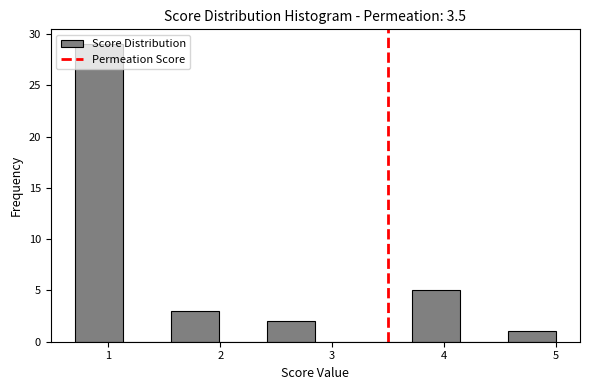

Reading left to right, list every bar in this chart as the range it spans on the x-axis followed by its height. Neither the bar edges nor the heights are printed on the chart, so give them approximately, as read against the axes.

0.70 to 1.13: 29
1.13 to 1.56: 0
1.56 to 1.99: 3
1.99 to 2.42: 0
2.42 to 2.85: 2
2.85 to 3.28: 0
3.28 to 3.71: 0
3.71 to 4.14: 5
4.14 to 4.57: 0
4.57 to 5.00: 1